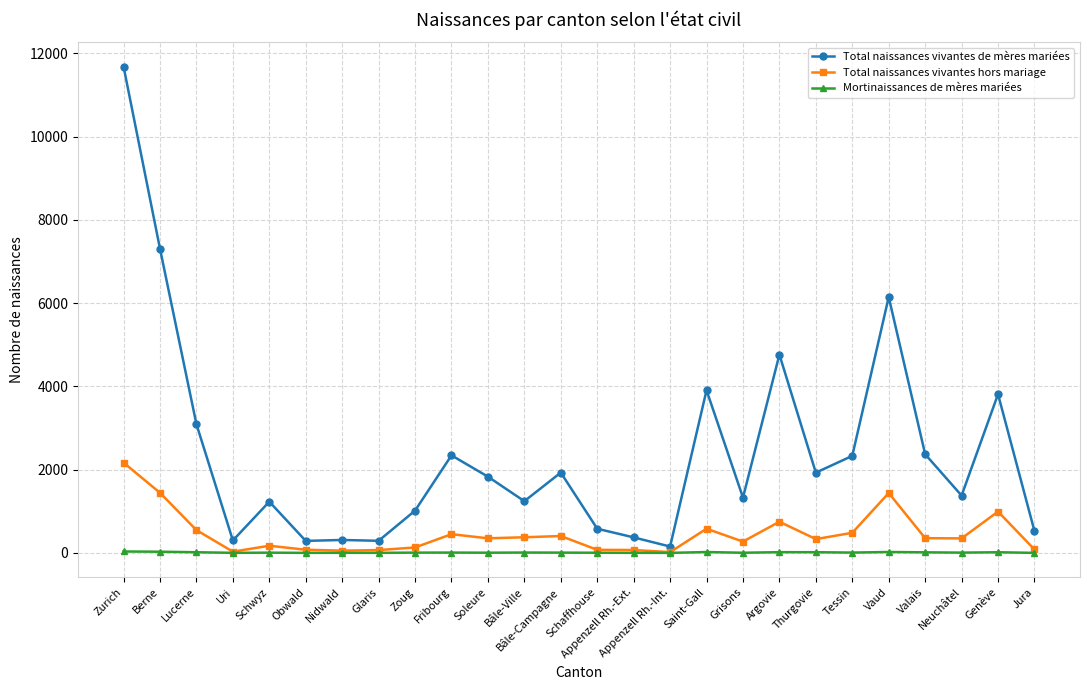

What is the maximum value shown in the chart?

11683